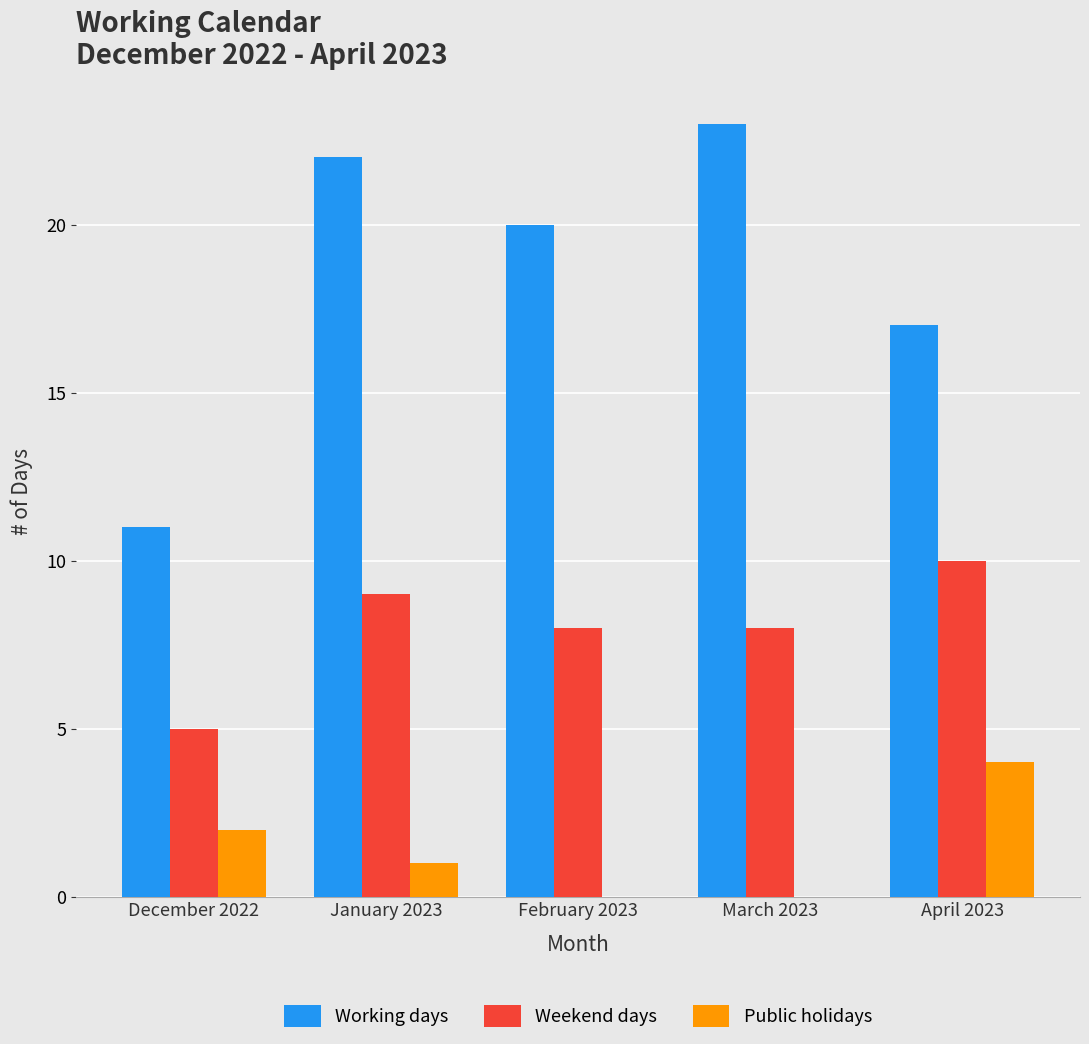

Reading left to right, transcribe all the data shown in this chart.

Working days: December 2022=11	January 2023=22	February 2023=20	March 2023=23	April 2023=17
Weekend days: December 2022=5	January 2023=9	February 2023=8	March 2023=8	April 2023=10
Public holidays: December 2022=2	January 2023=1	February 2023=0	March 2023=0	April 2023=4